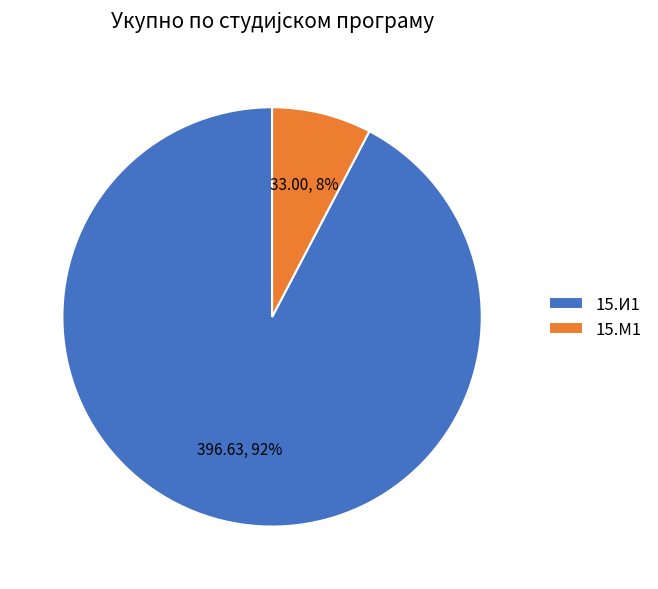

Count the number of slices in the pie.

2